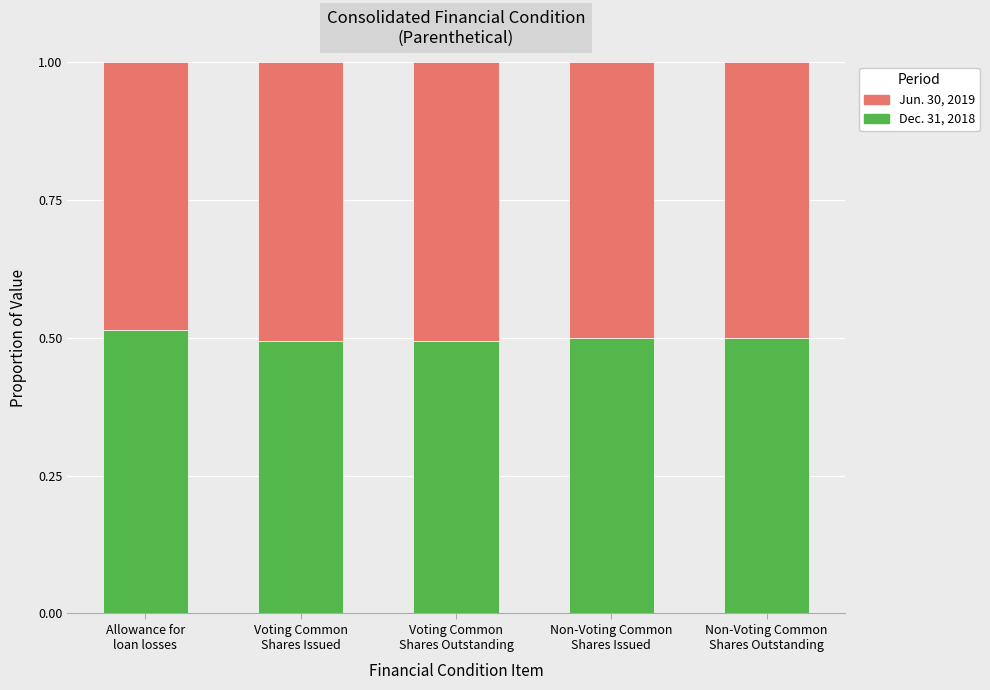

Between Non-Voting Common
Shares Outstanding and Voting Common
Shares Issued, which is larger?

Non-Voting Common
Shares Outstanding